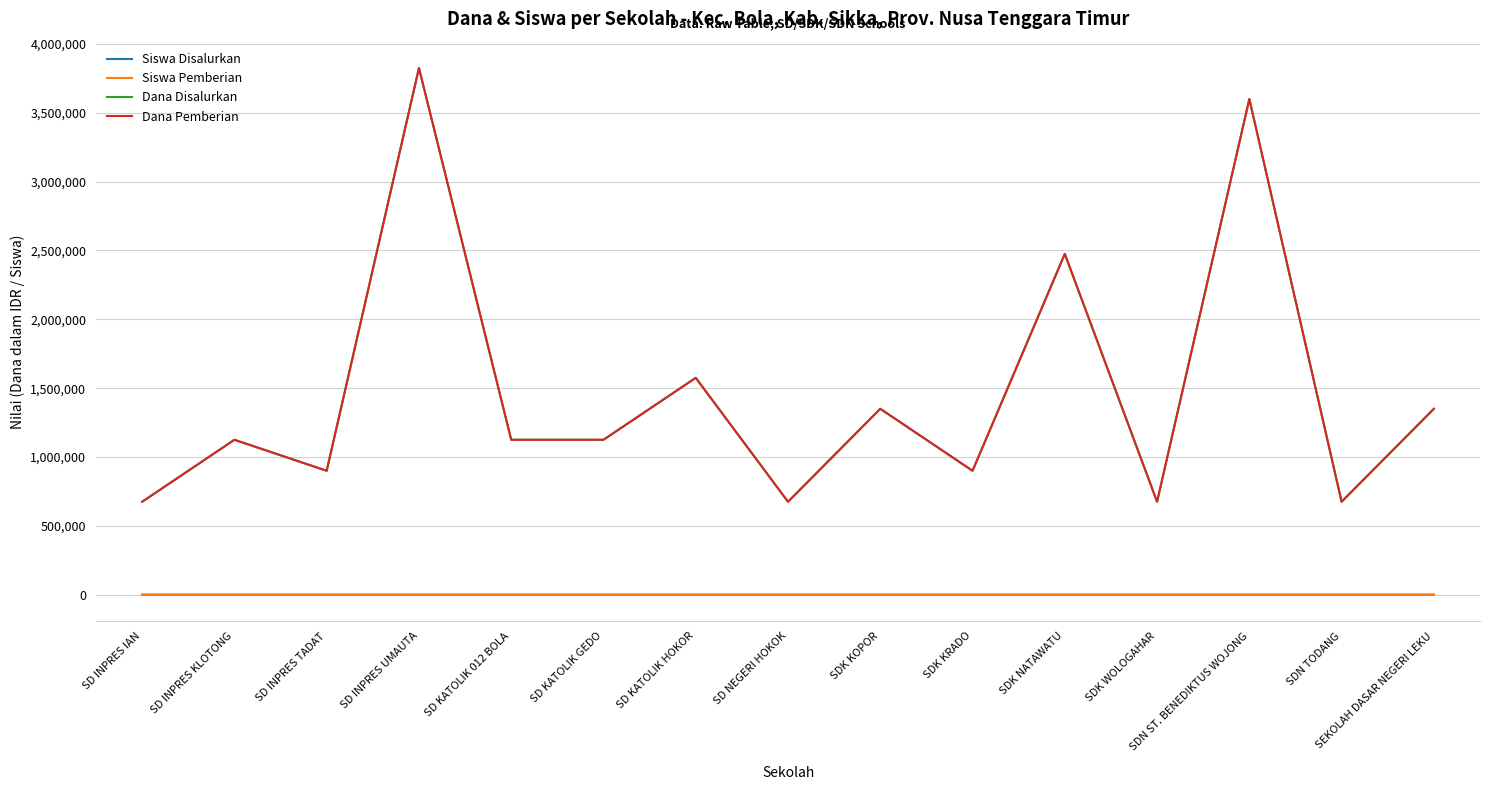

Does the chart display data point markers on the line(s)?

No